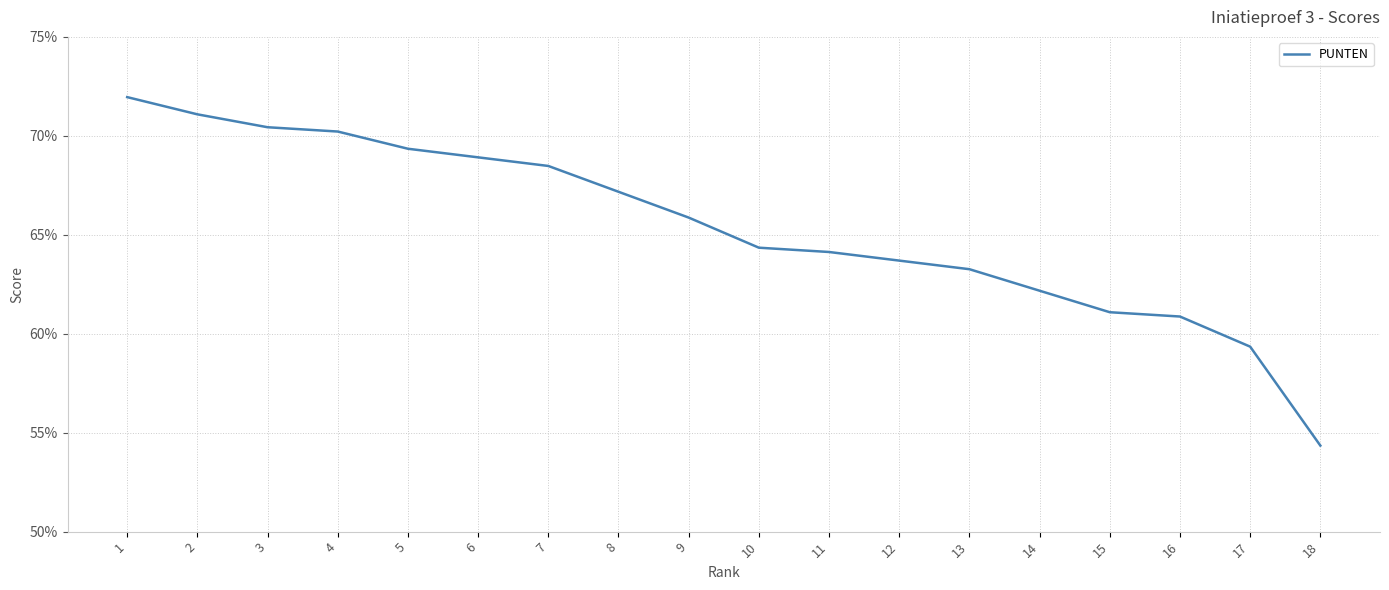

Is this an area chart (filled region under the line)?

No